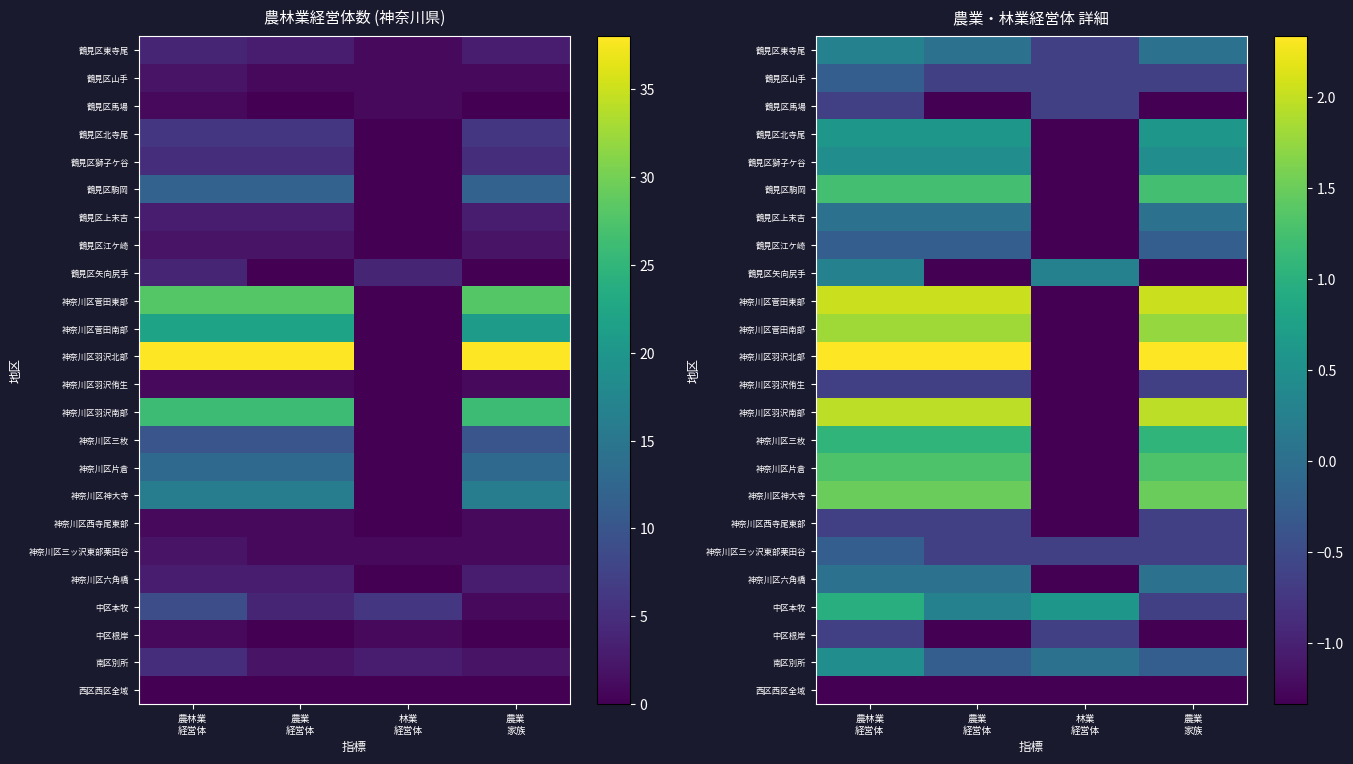

Which series has the largest total across all categories?

神奈川区羽沢北部